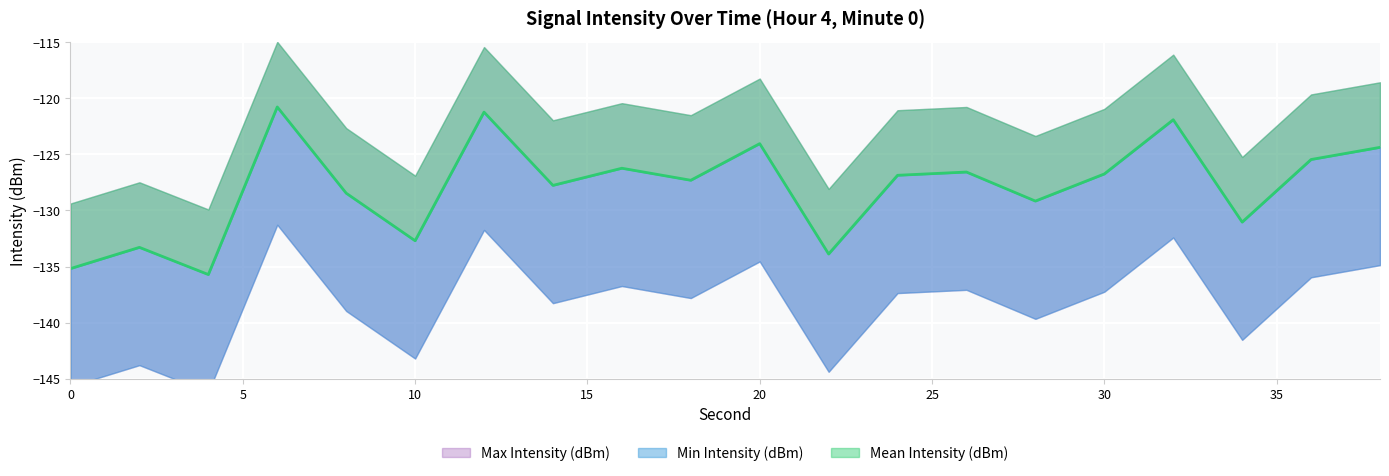

True or false: Mean Intensity (dBm) and Min Intensity (dBm) cross at least once.

False